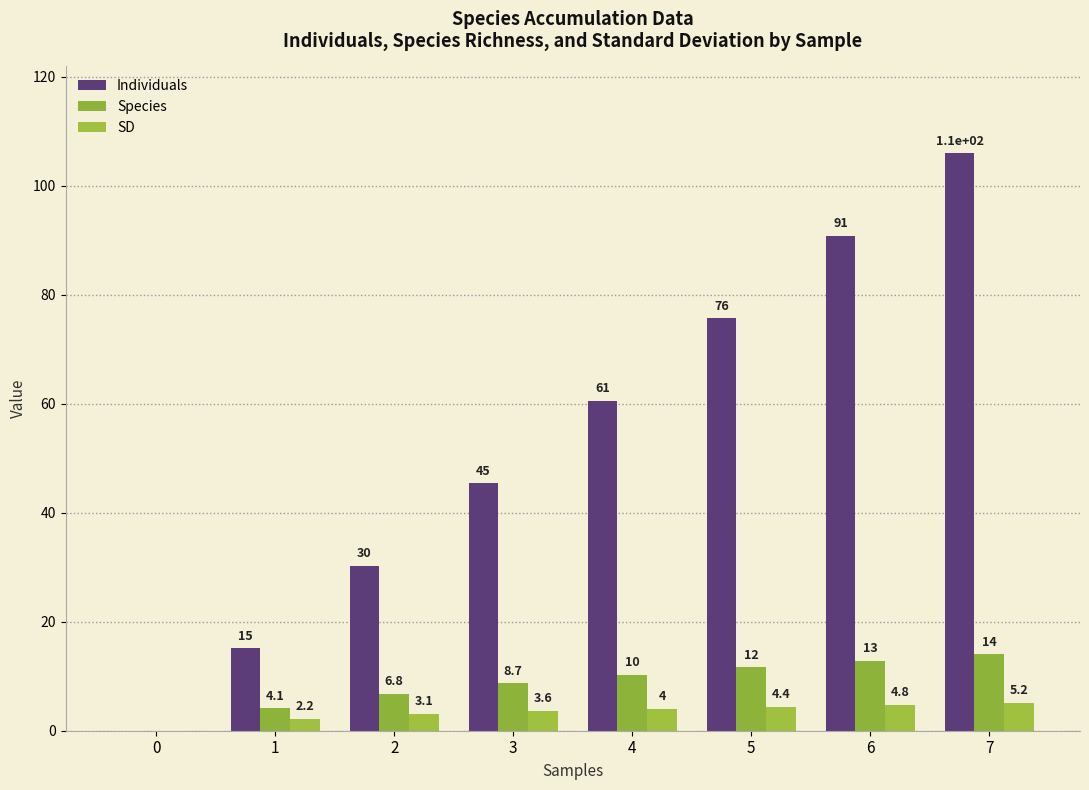

How many data points in Individuals are above 60?

4